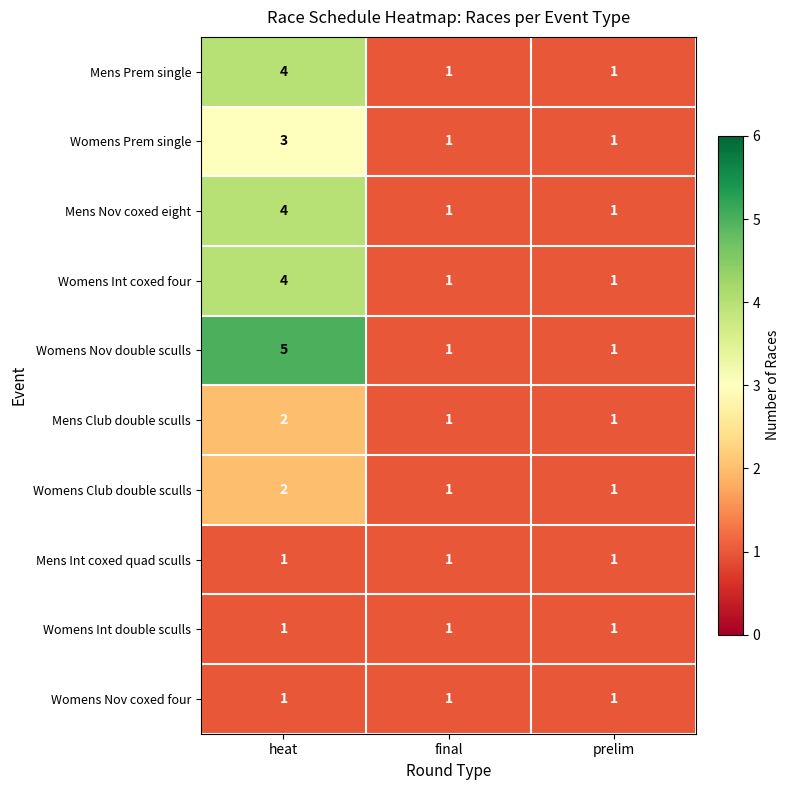

What is the total value across all series at prelim?

10